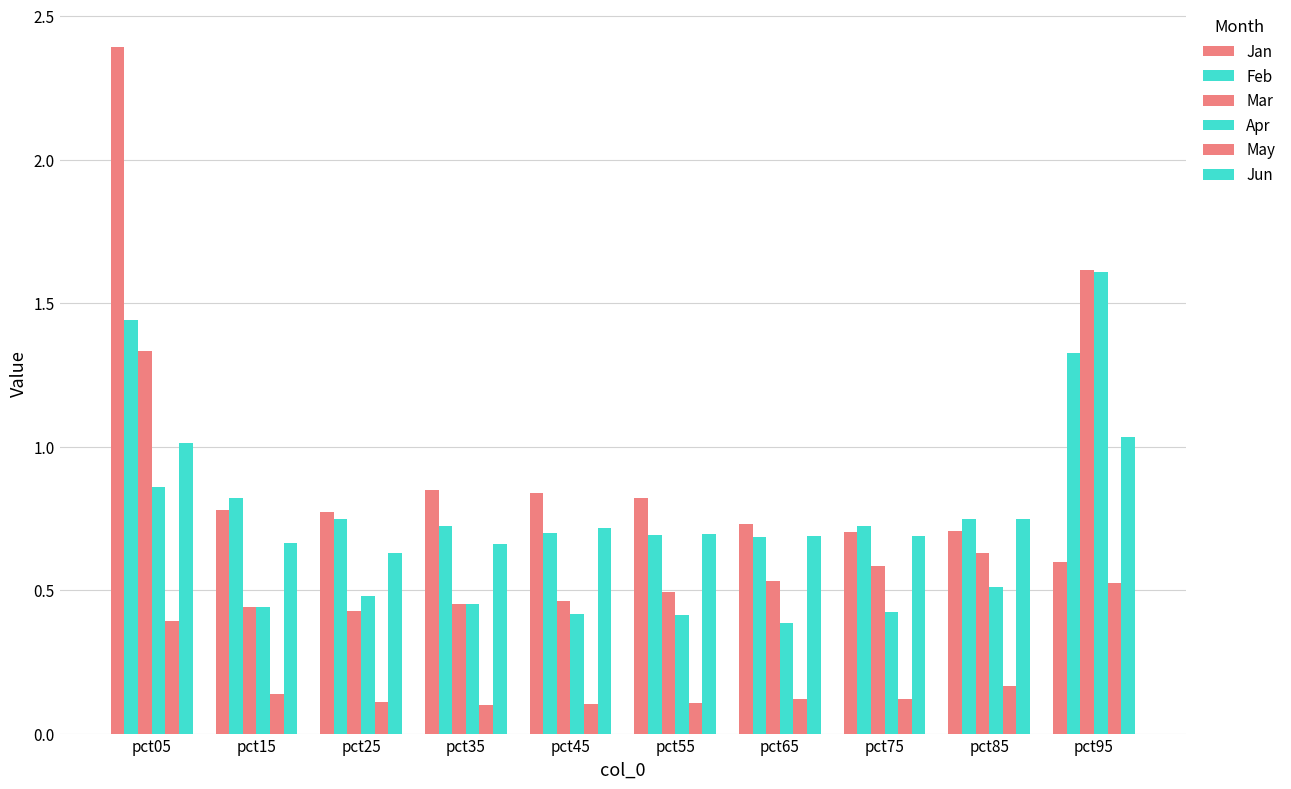

How many distinct data groups are displayed?

6